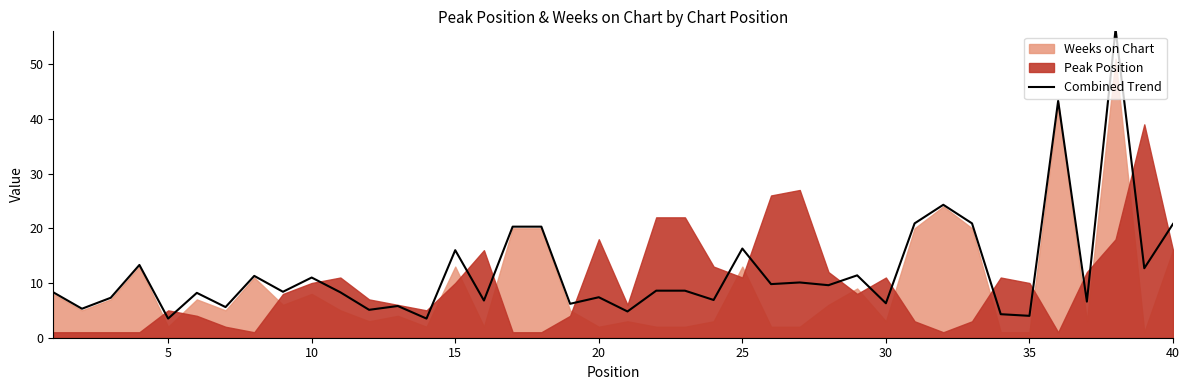

What is the lowest value of the Combined Trend series?

3.5